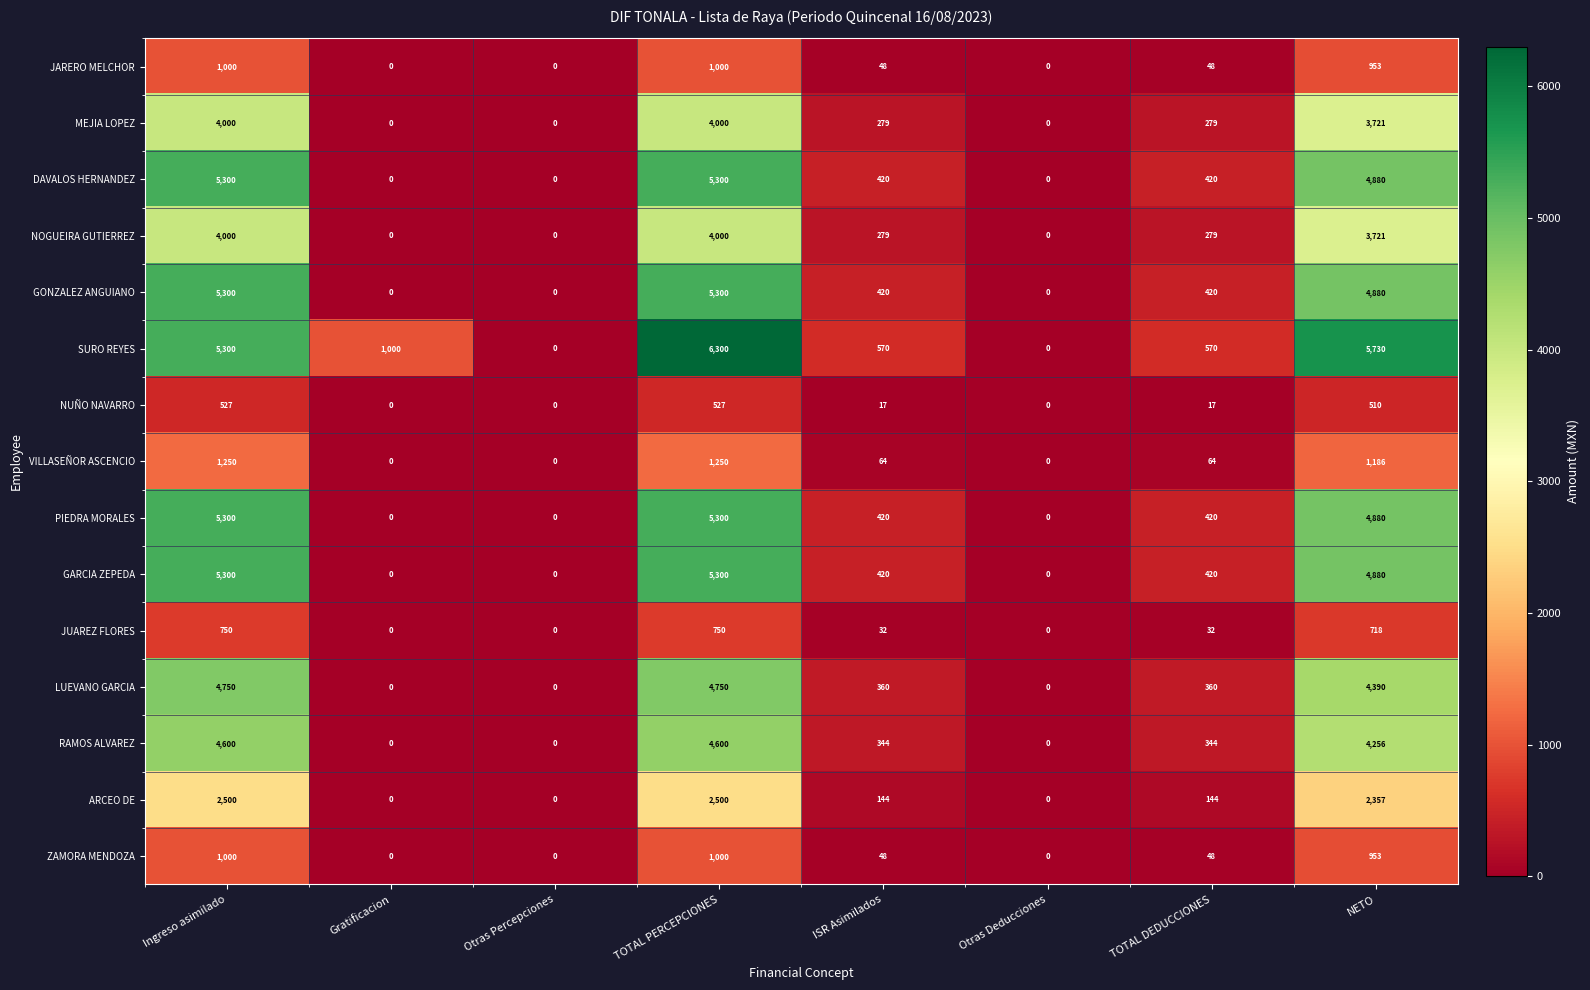

How many data points does each series have?

8